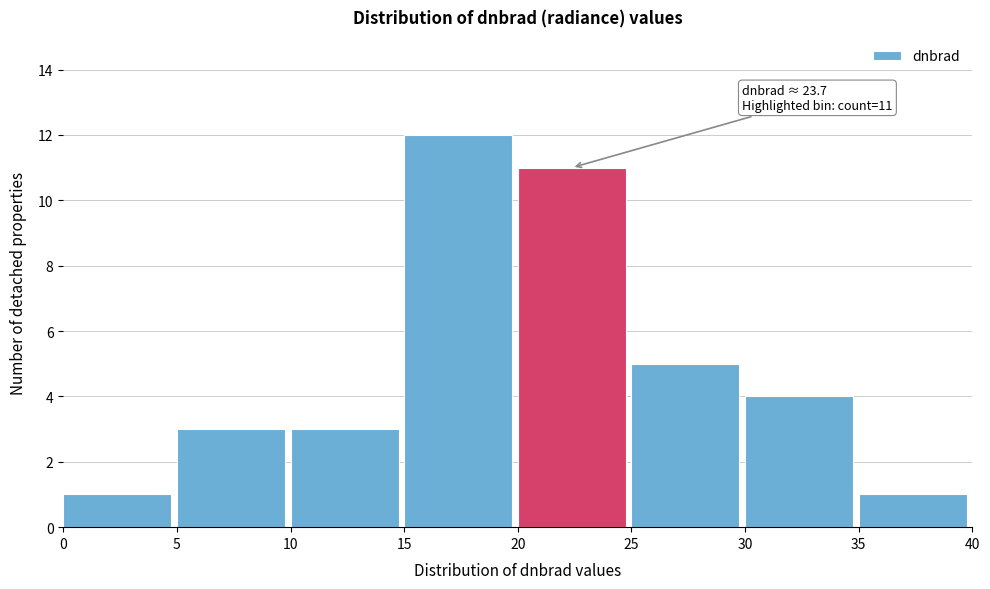

Which range on the x-axis has the tallest bar?

15 to 20